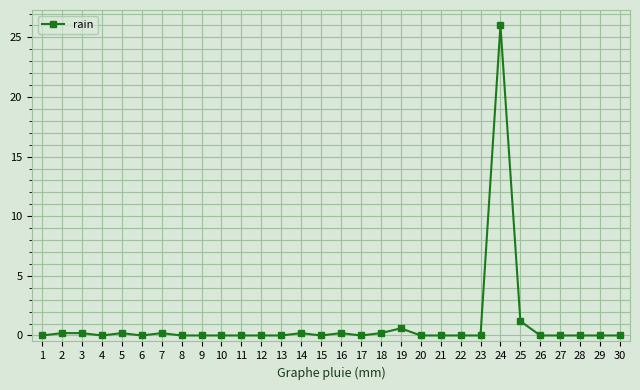

True or false: the data has more than 2 interior local peaks.

True